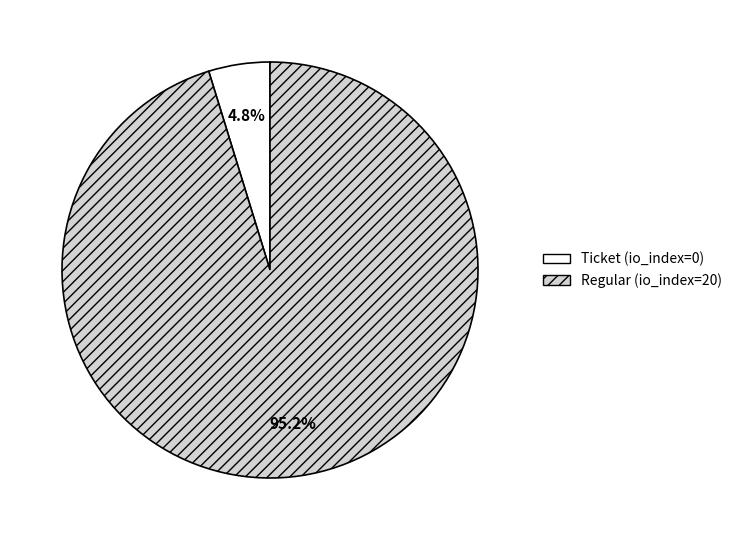

What is the largest slice in the pie chart?

Regular (io_index=20)